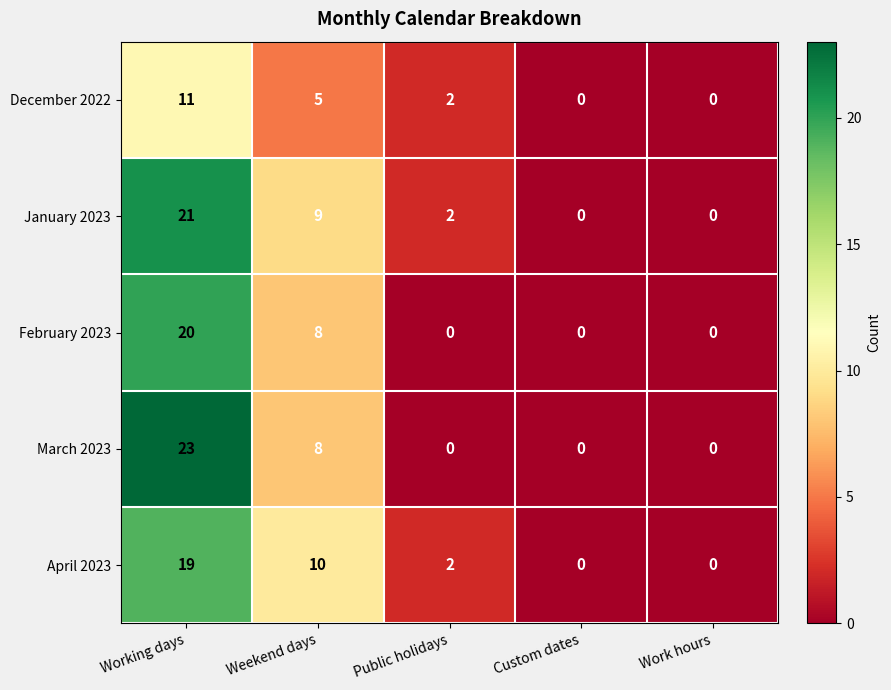

Which series has the widest spread of values?

March 2023